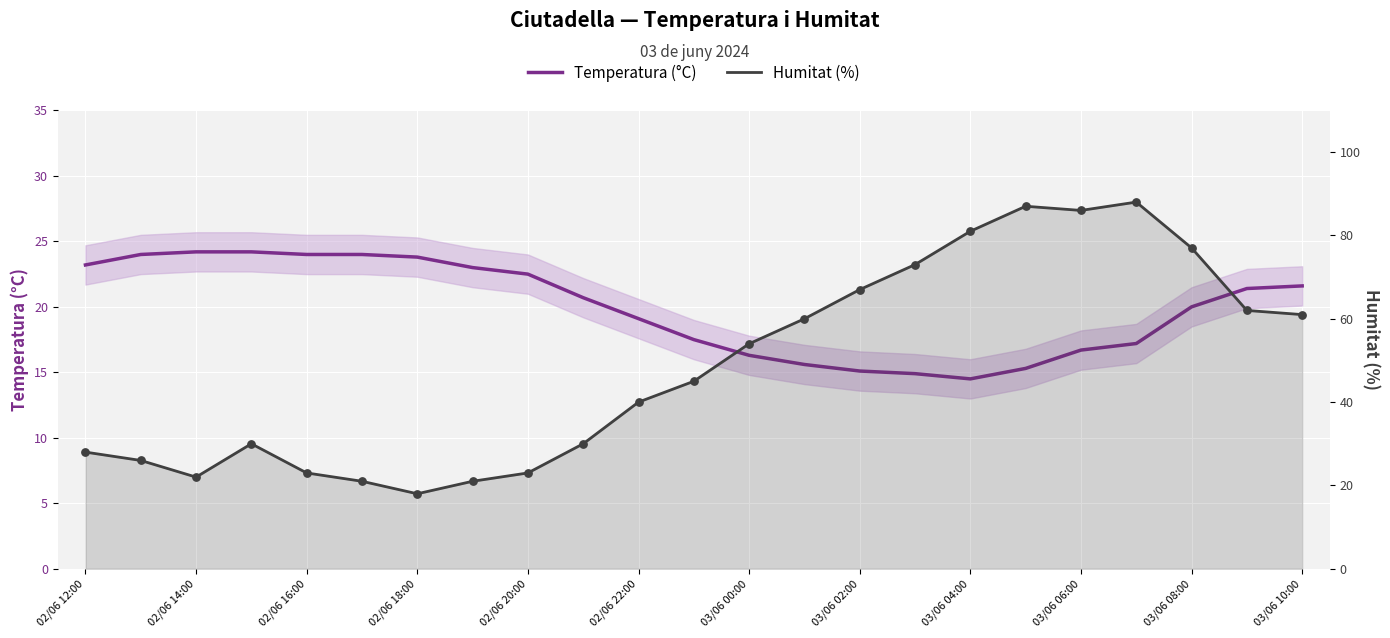

What are all the series names shown in the legend?

Temperatura (°C), Humitat (%)